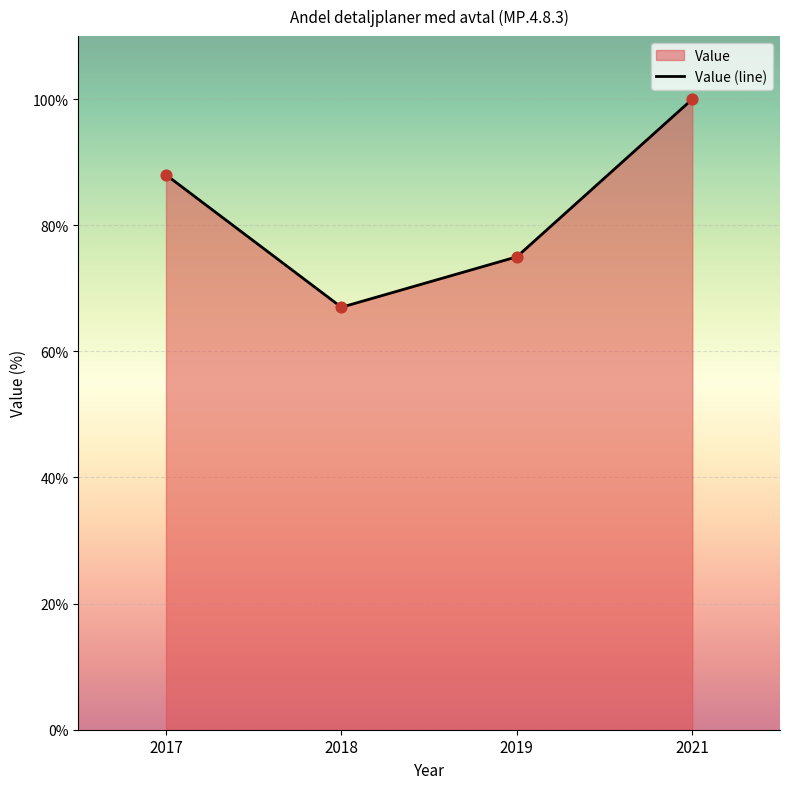

What is the change in value from 2018 to 2021?

+33